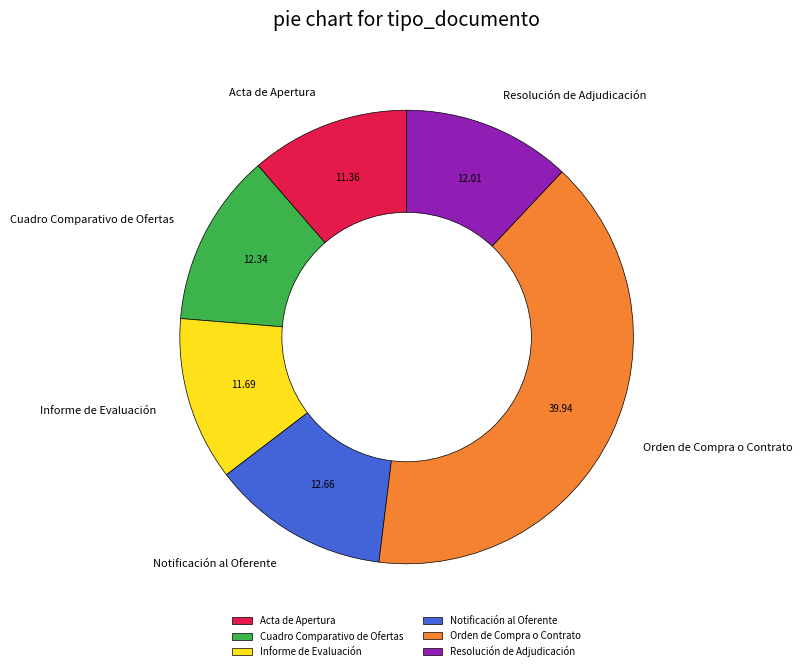

Between Resolución de Adjudicación and Acta de Apertura, which is larger?

Resolución de Adjudicación